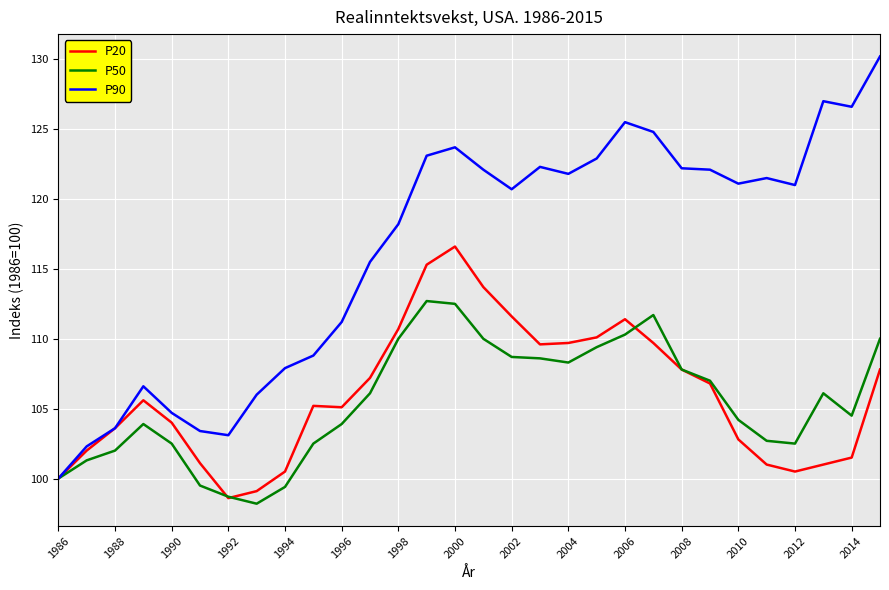

Which series has the widest spread of values?

P90